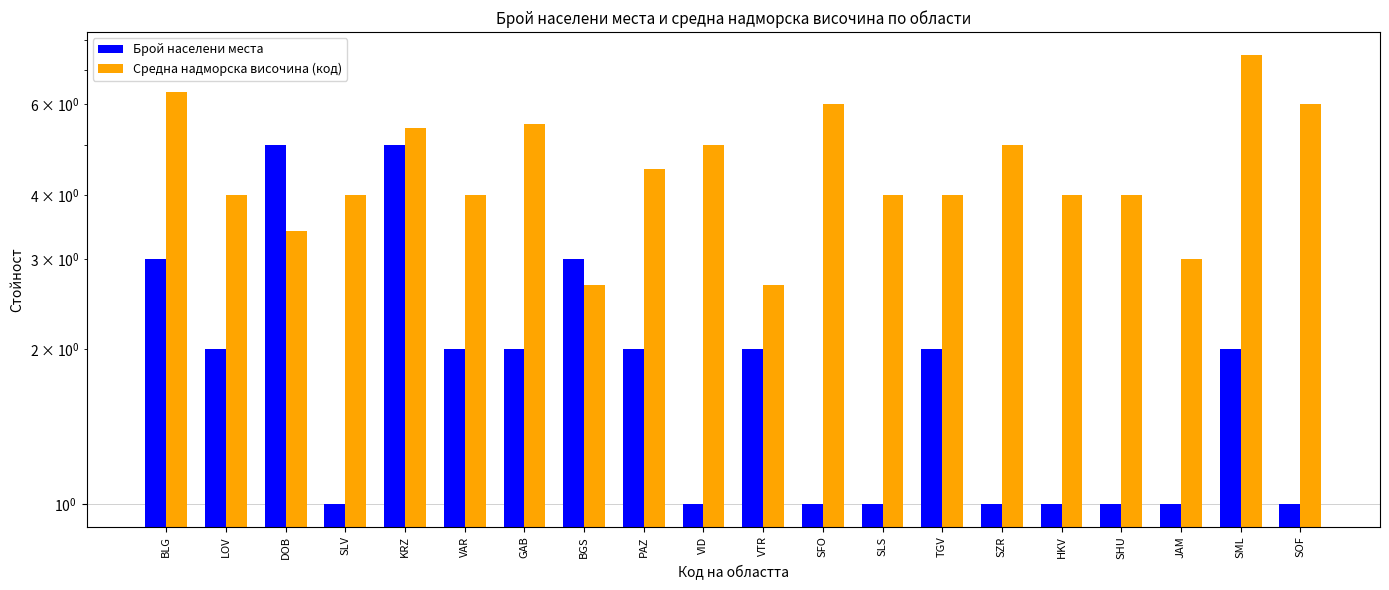

Does the chart contain stacked bars?

No